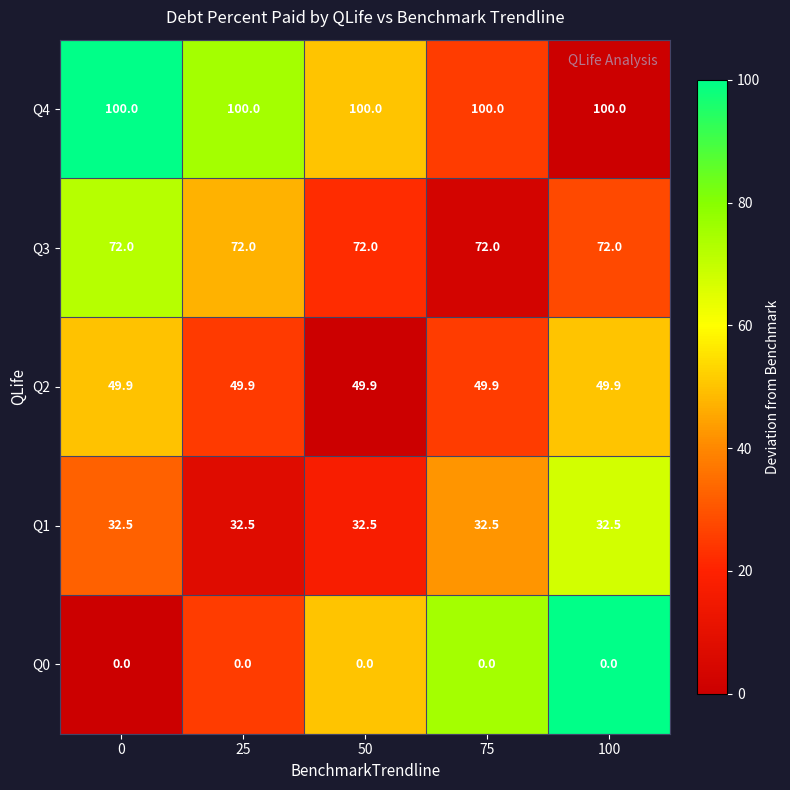

The value of Q4 at 100 is 100.0. True or false?

True